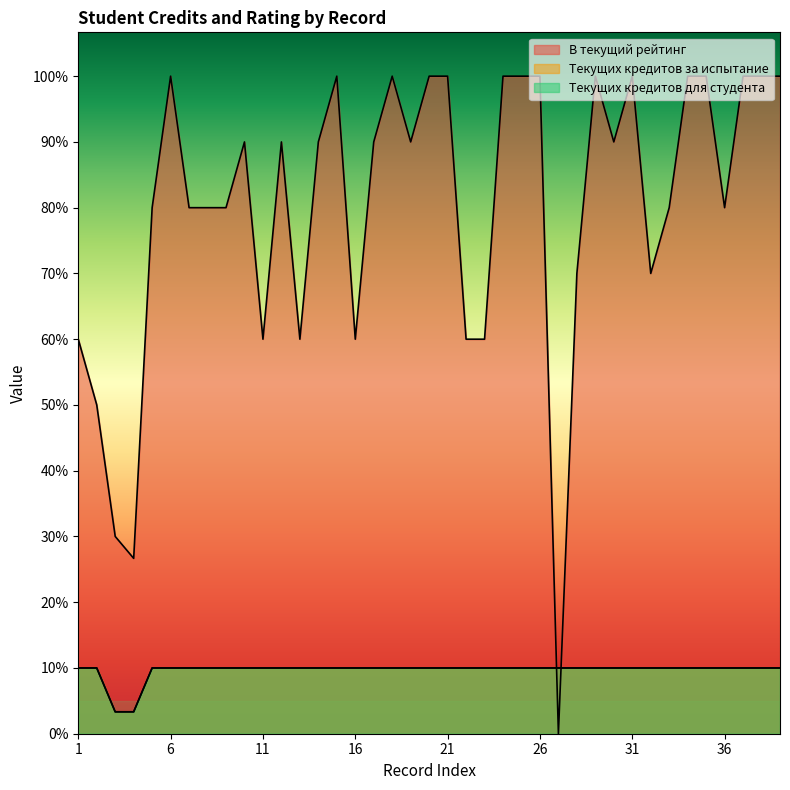

Is it true that Текущих кредитов для студента equals 5 at 10?

False